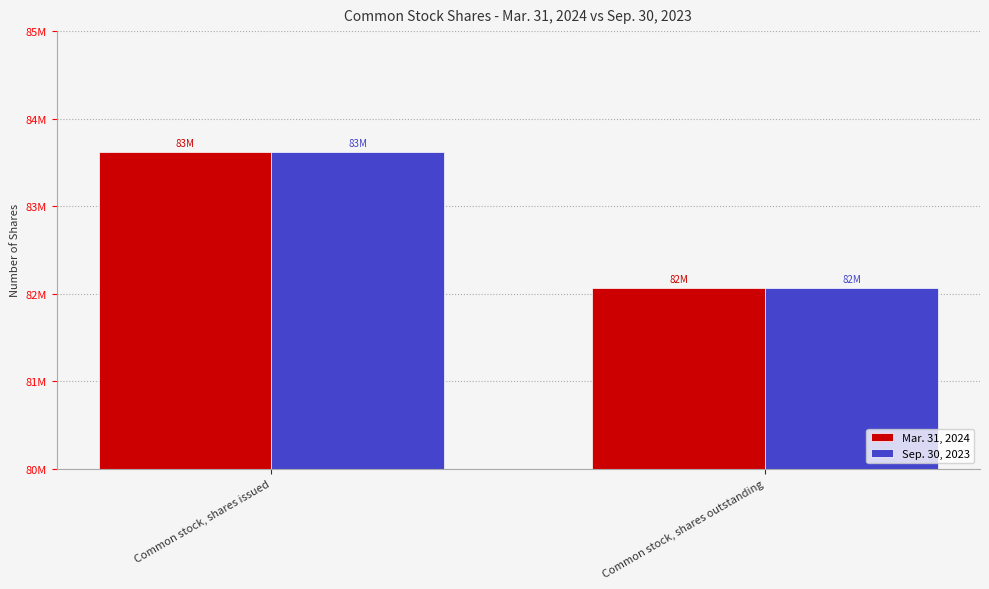

The value of Sep. 30, 2023 at Common stock, shares issued is 139321936. True or false?

False